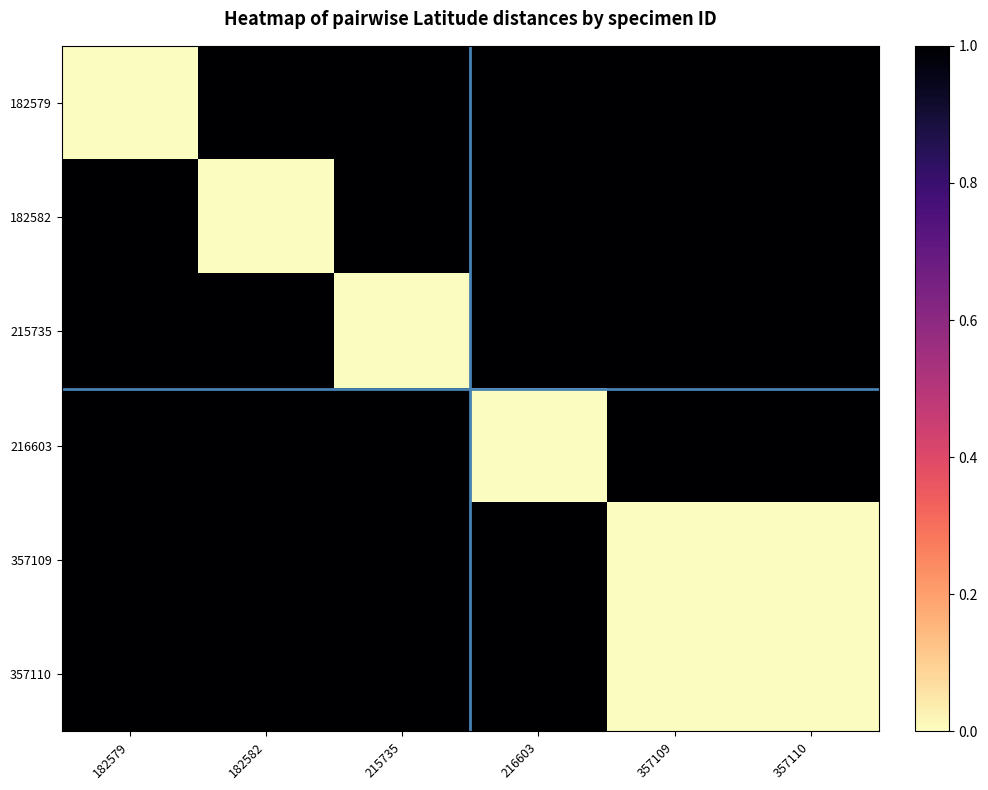

Which series changed the most between 182582 and 216603?

182582